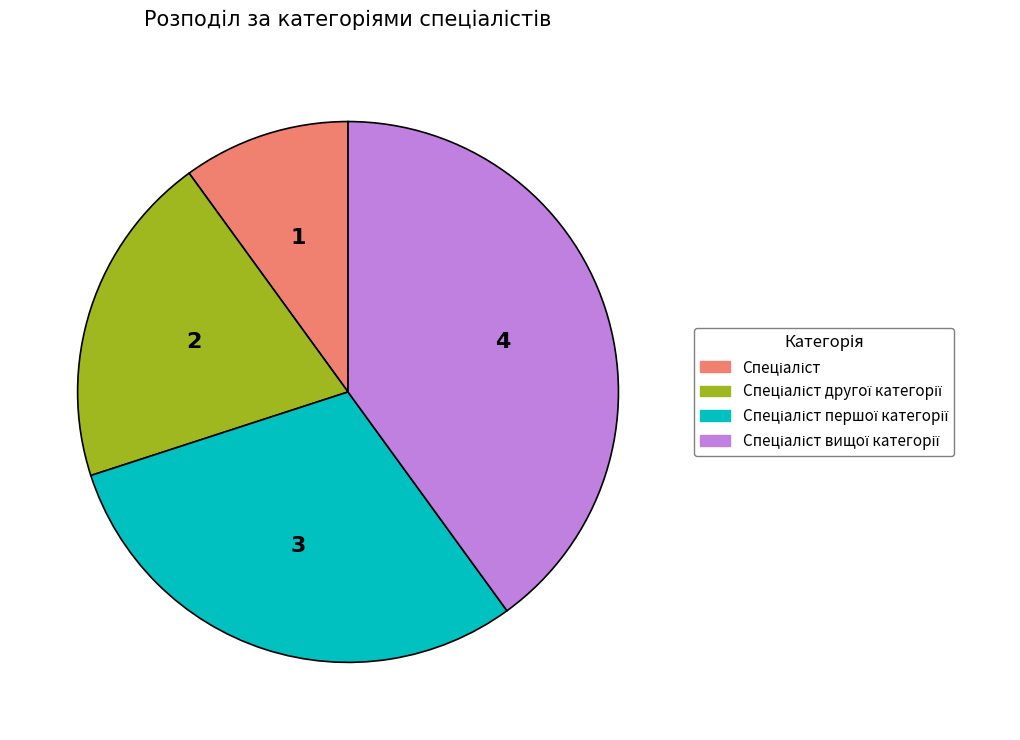

Is there a majority slice in this chart?

No